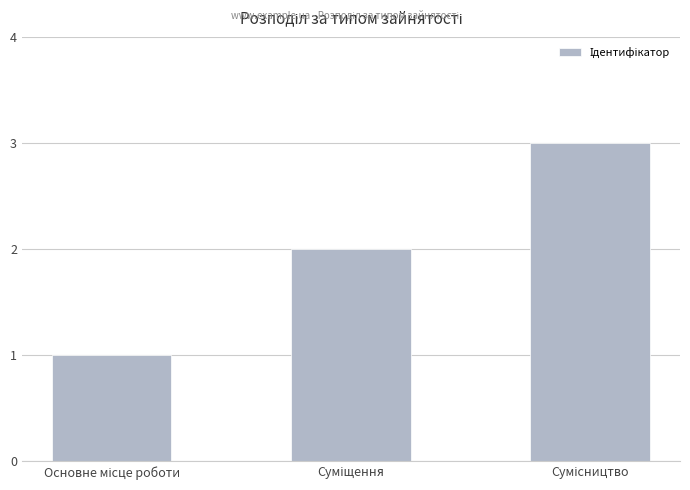

What is the greatest value displayed?

3